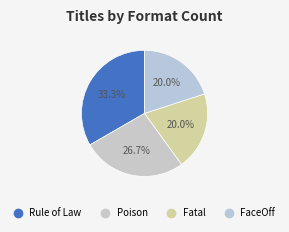

What is the ratio of the value at FaceOff to the value at Rule of Law?

0.6